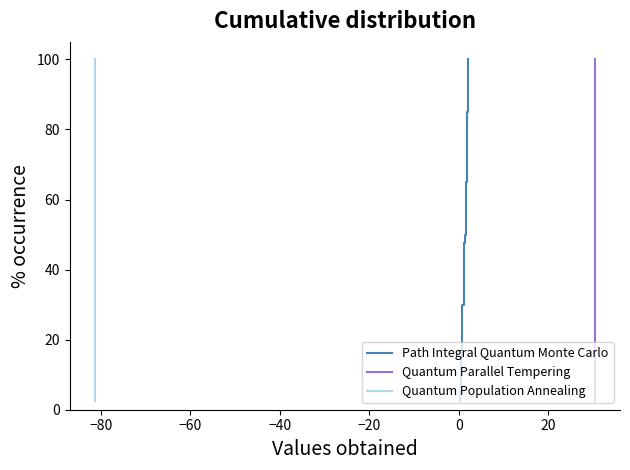

Which series has the largest range (max minus min)?

Path Integral Quantum Monte Carlo